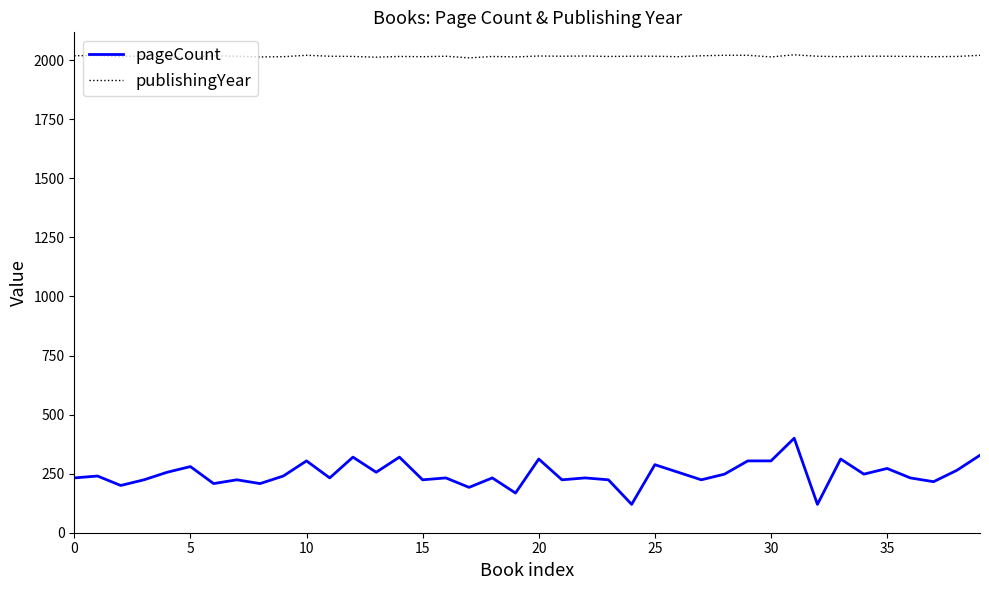

Which series has the largest total across all categories?

publishingYear